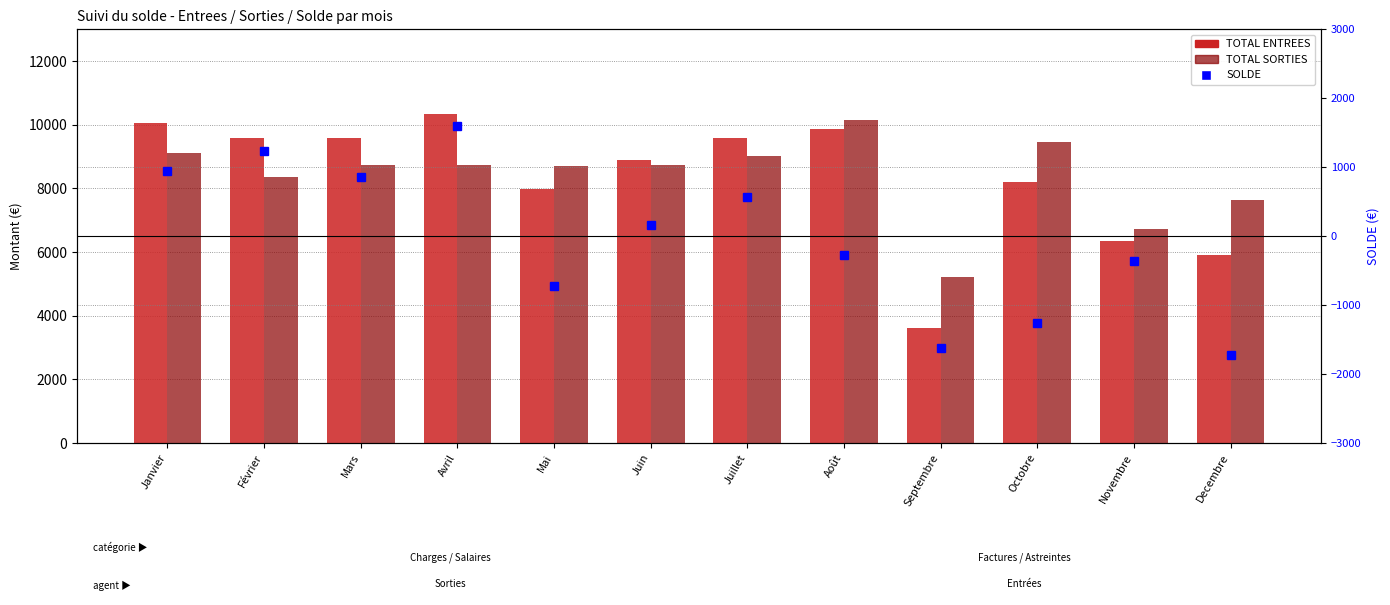

List the labels in order of TOTAL SORTIES value, smallest first.

Septembre, Novembre, Decembre, Février, Mai, Mars, Juin, Avril, Juillet, Janvier, Octobre, Août